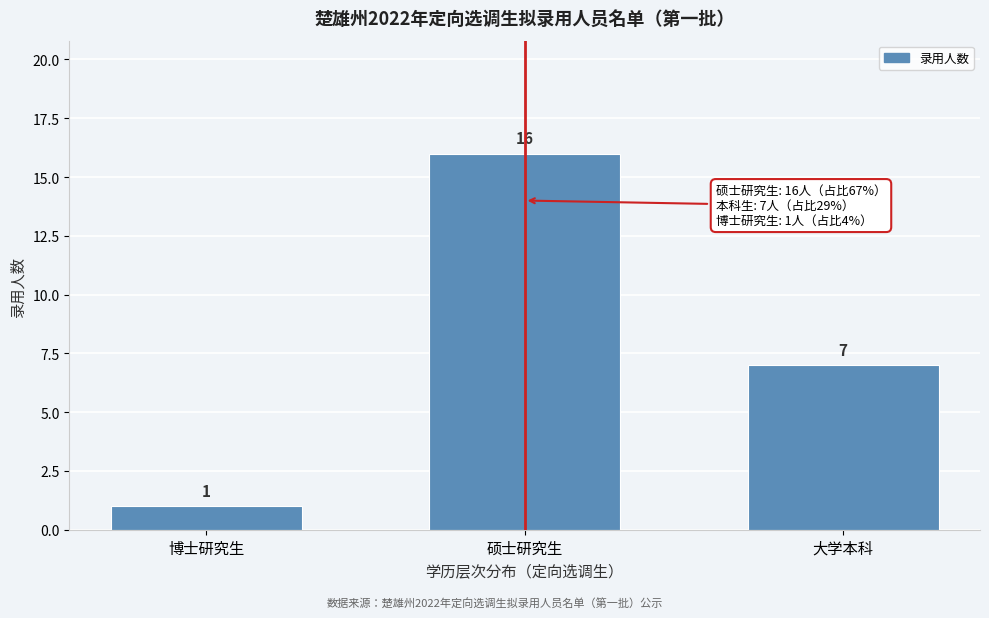

Reading left to right, what are all the values shown in this chart?

博士研究生=1	硕士研究生=16	大学本科=7